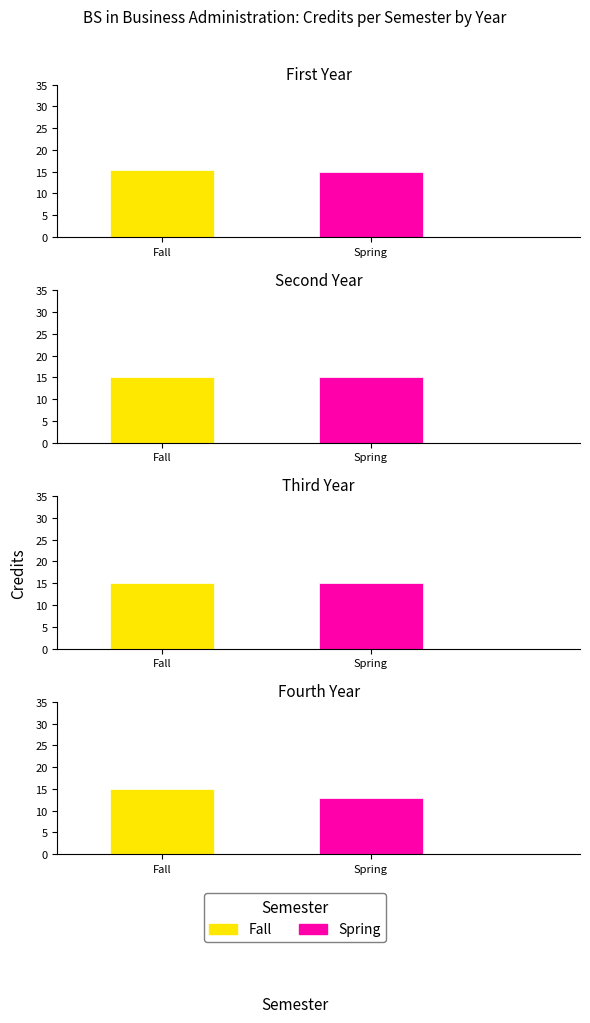

Rank the series by their maximum value, from highest to lowest.

Fall, Spring